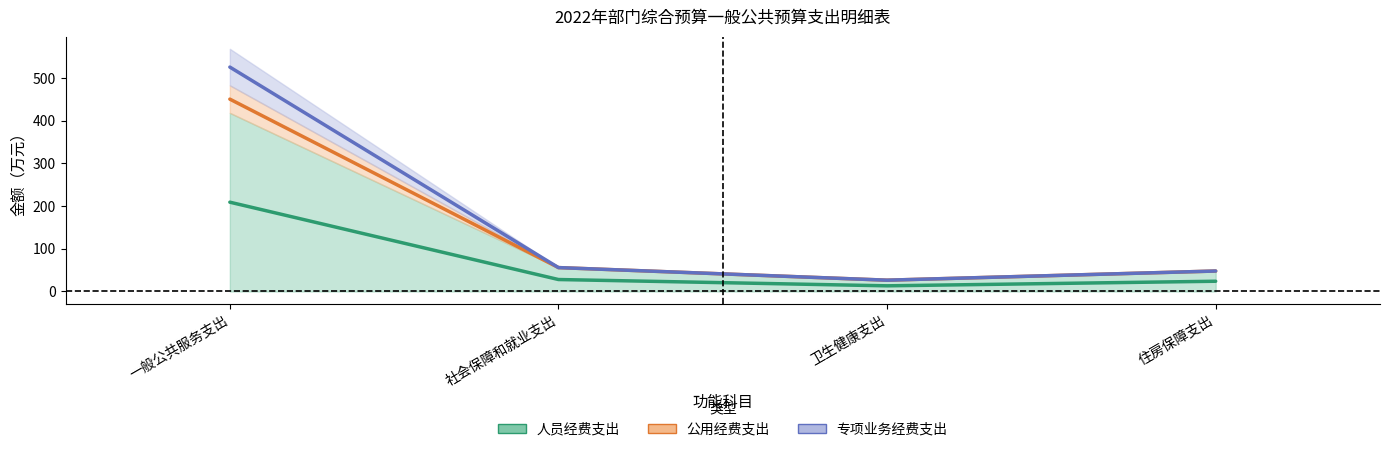

Which series has the largest range (max minus min)?

公用经费支出